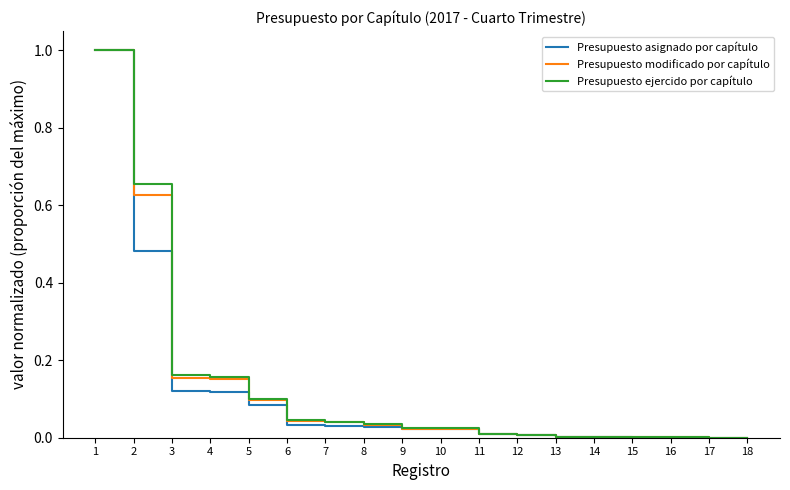

Does the chart have visible grid lines?

No